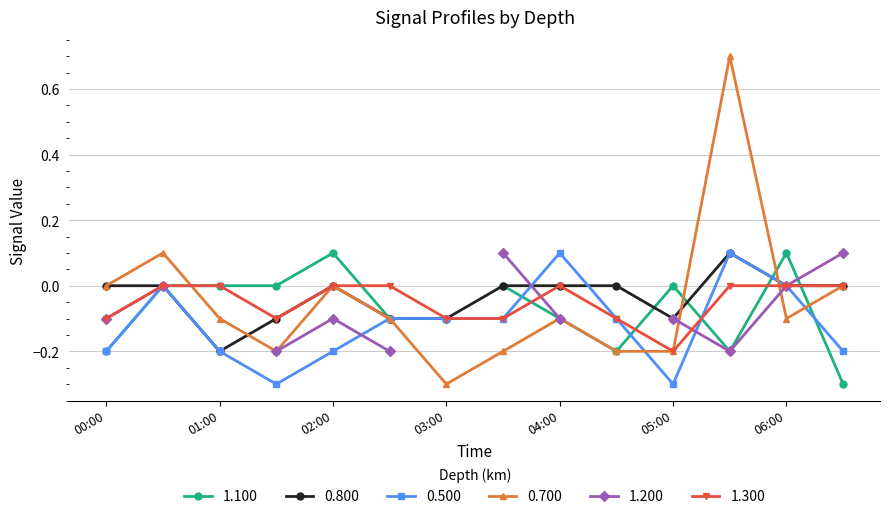

How many negative values does the 0.500 series have?

10